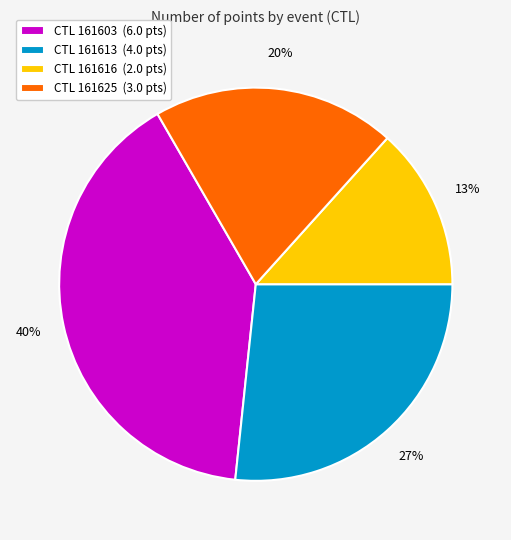

To the nearest percent, what is the average slice percentage?

25%